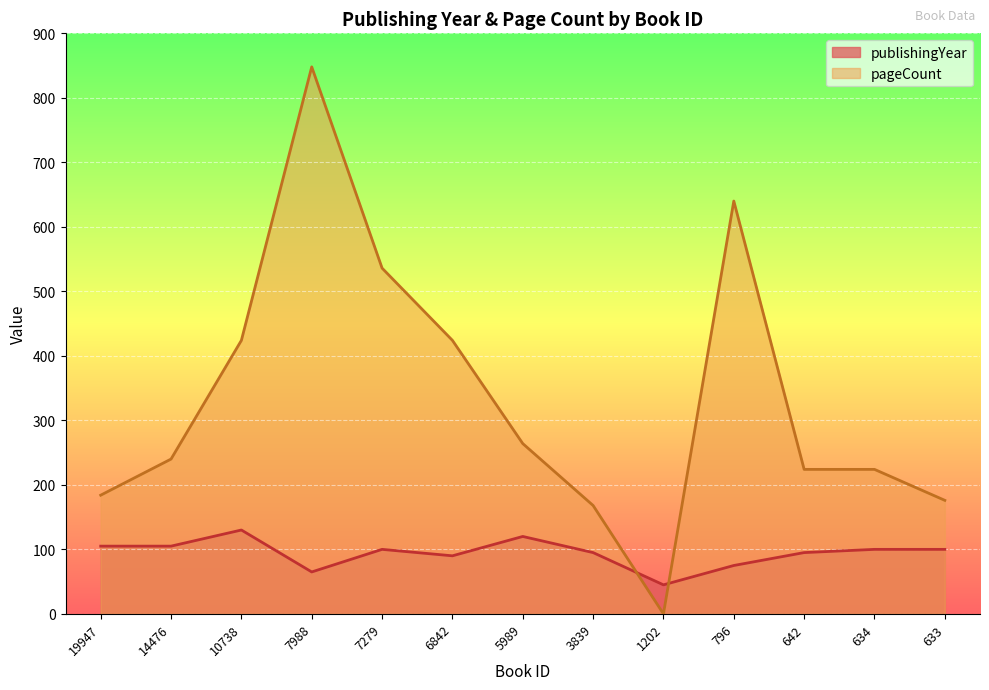

Count the number of data series in this chart.

2